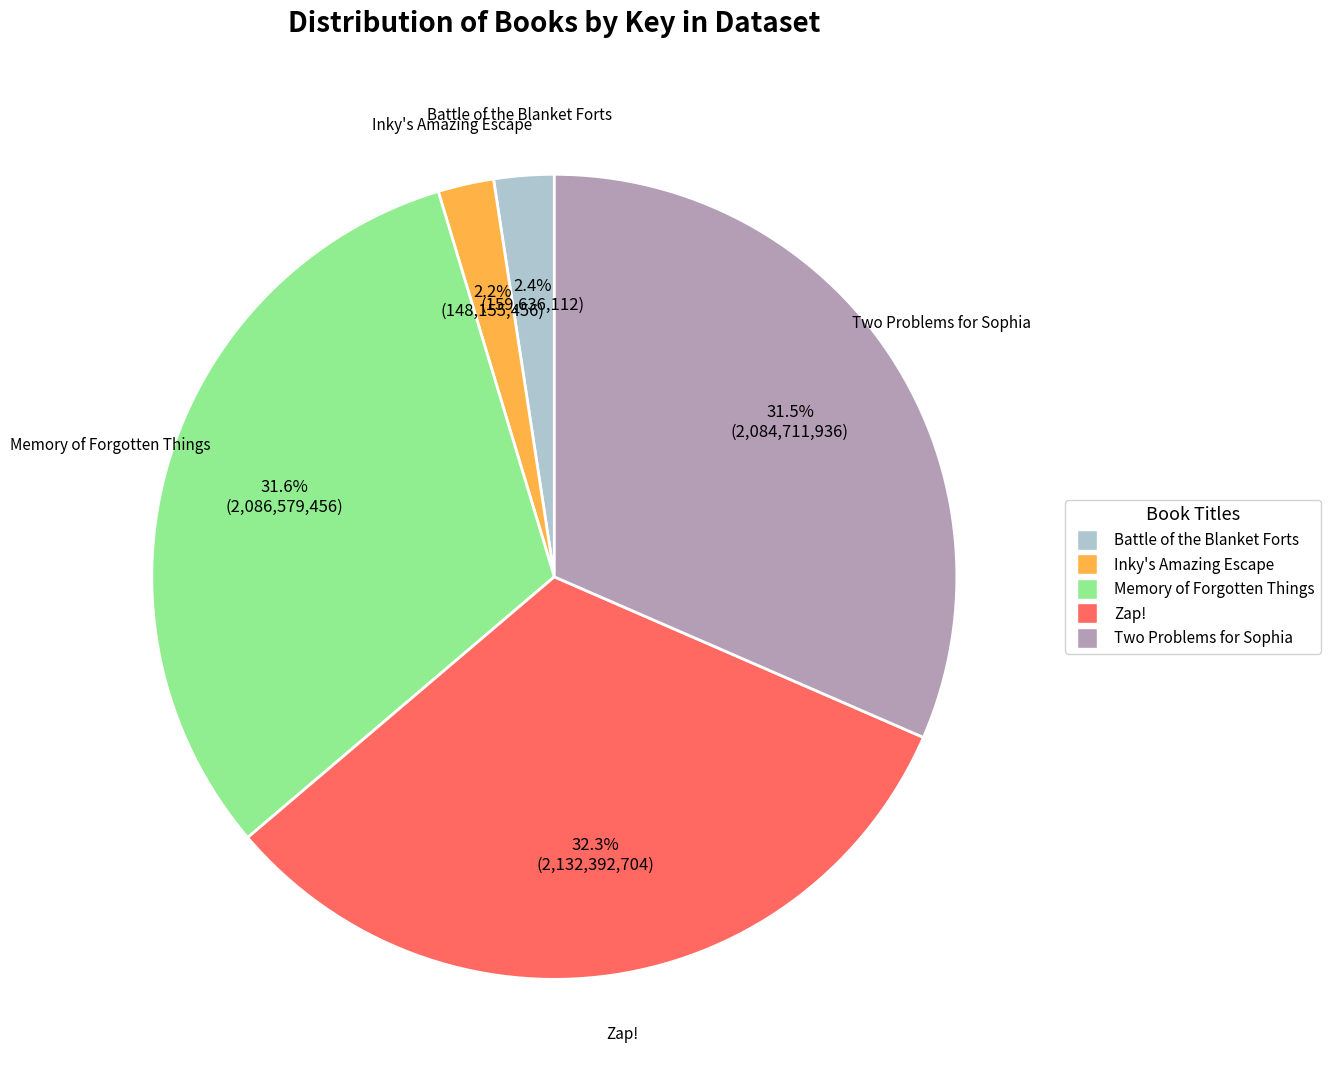

What is the ratio of the value at Two Problems for Sophia to the value at Zap!?

1.0